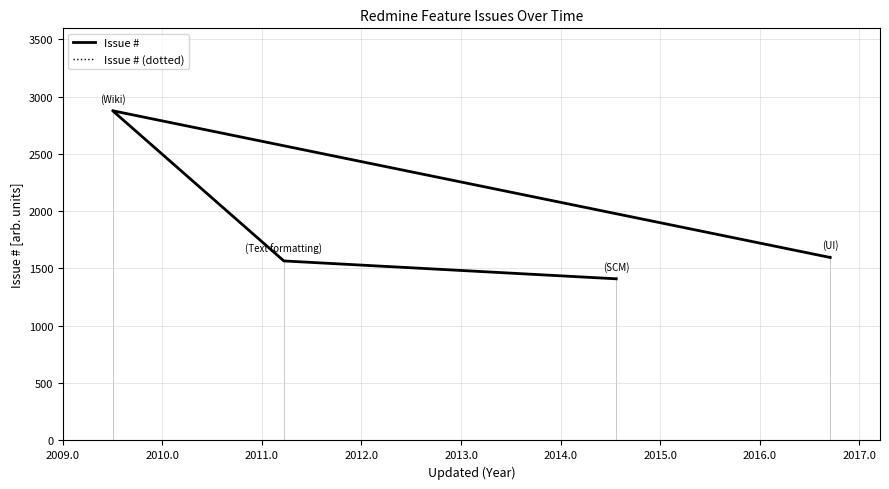

Reading left to right, what are all the values shown in this chart?

Issue #: 1410	1566	2876	1596
Issue # (dotted): 1410	1566	2876	1596